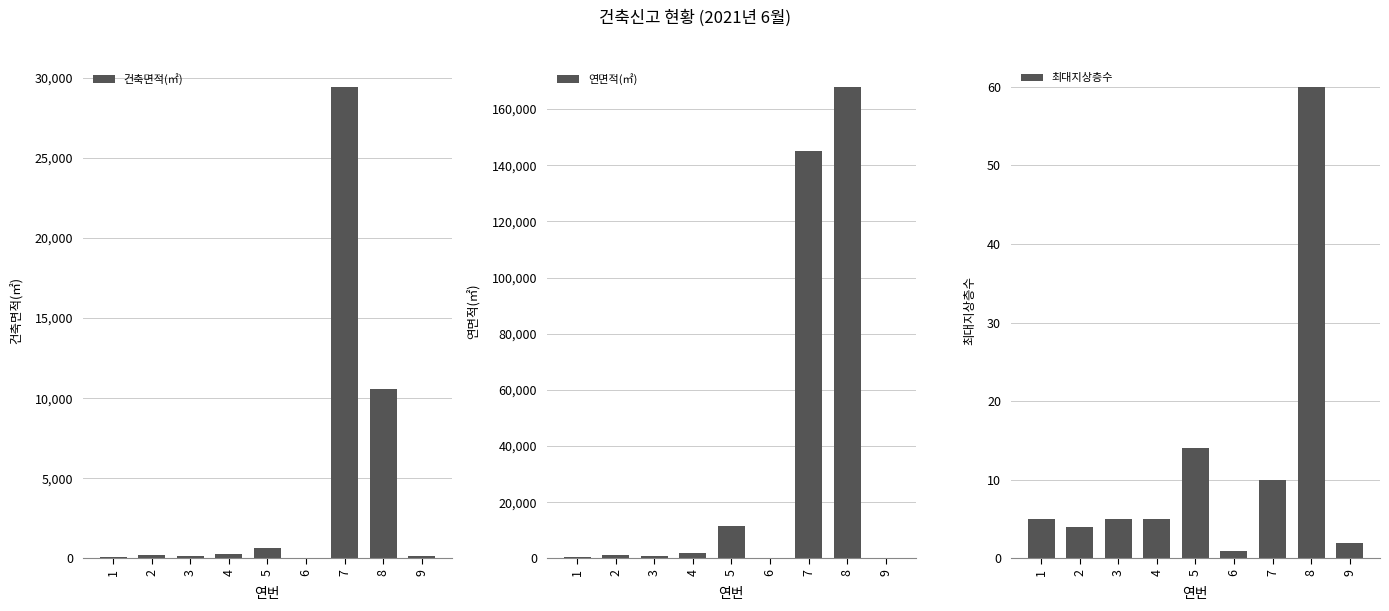

Which series has the largest range (max minus min)?

연면적(㎡)